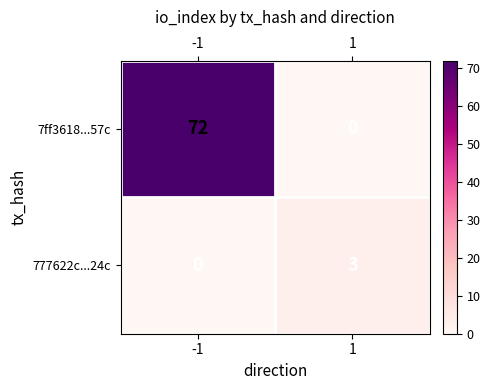

How many data points in 7ff3618...57c are less than 72?

1